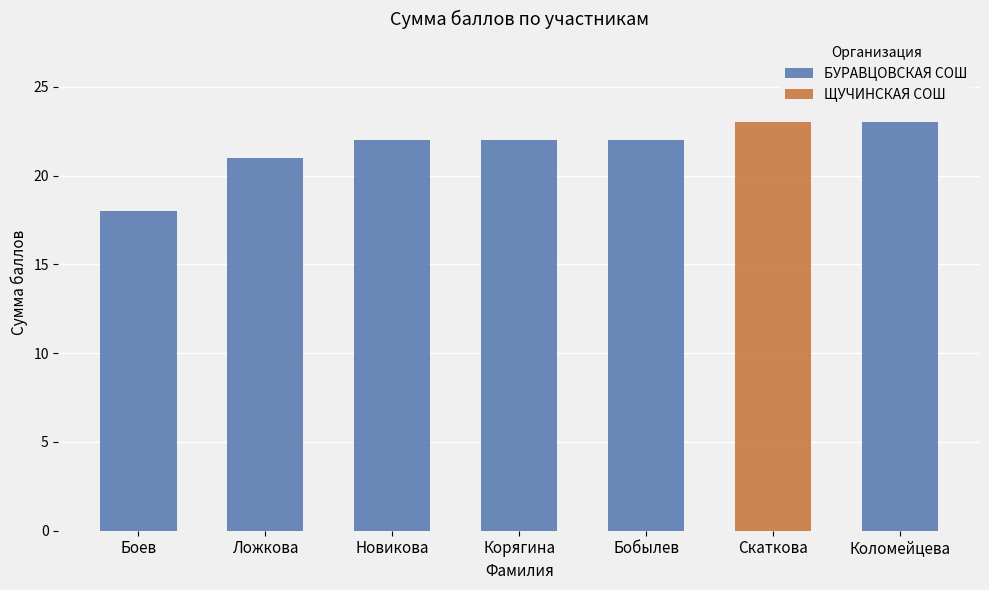

True or false: БУРАВЦОВСКАЯ СОШ has a value of 22 at Корягина.

True